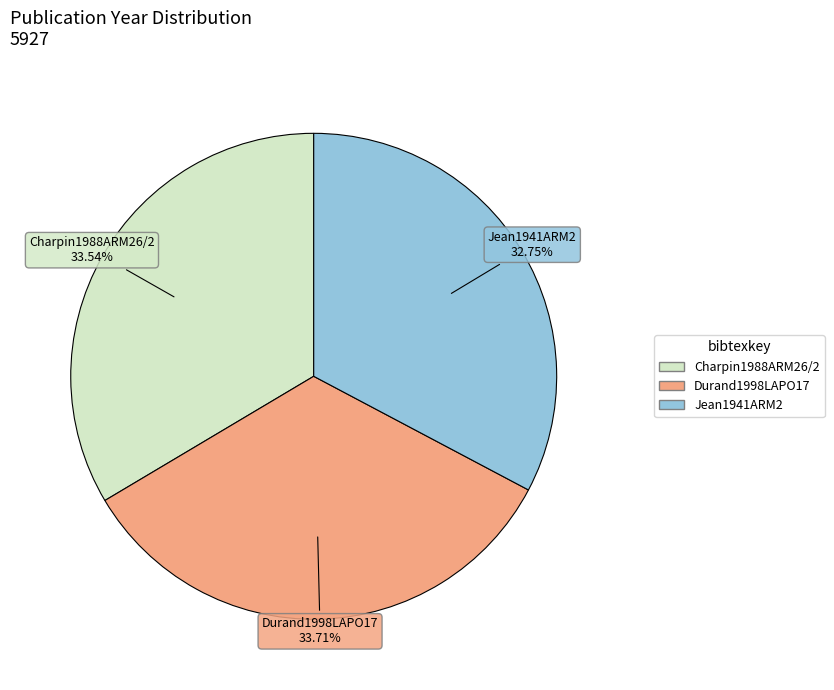

Is Jean1941ARM2 the majority of the pie?

No